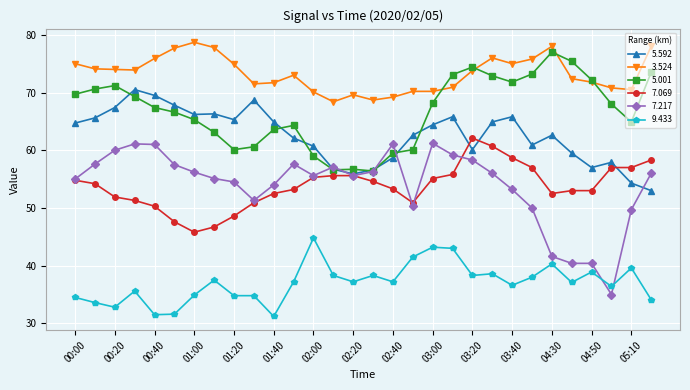

What is the smallest value displayed?

31.2